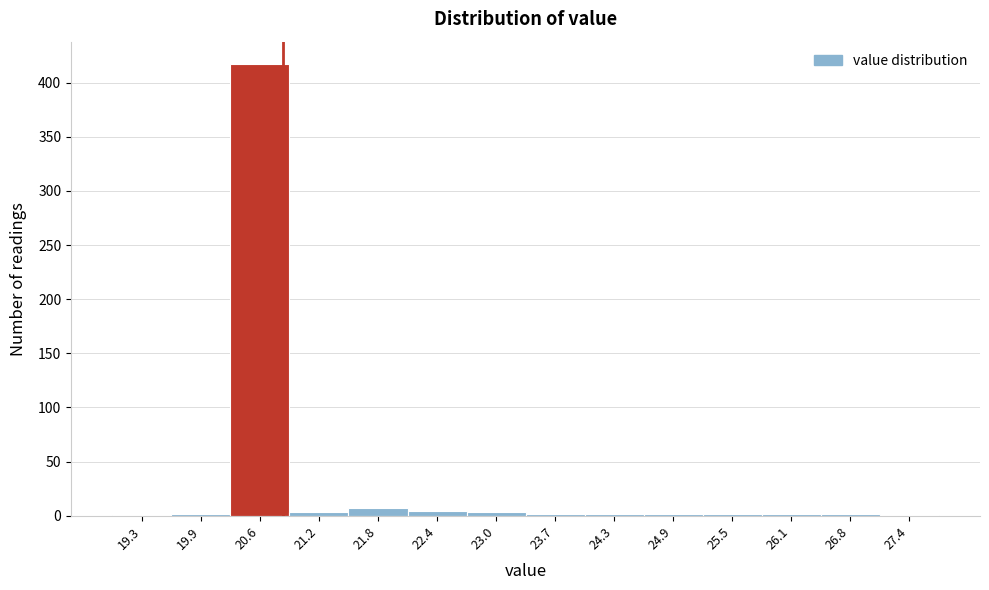

How tall is the bar that spans 20.2 to 20.9 on the x-axis? Neither the bar edges nor the heights are printed on the chart, so give them approximately, as read against the axes.

415